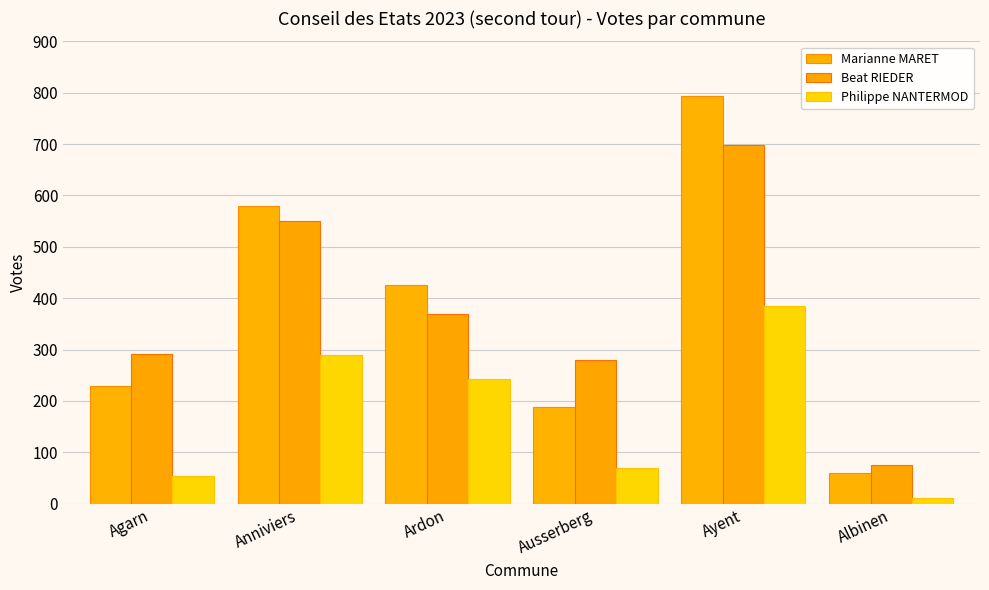

Reading left to right, list all the values displayed in this chart.

Marianne MARET: Agarn=228	Anniviers=580	Ardon=426	Ausserberg=188	Ayent=793	Albinen=60
Beat RIEDER: Agarn=292	Anniviers=550	Ardon=370	Ausserberg=279	Ayent=699	Albinen=76
Philippe NANTERMOD: Agarn=54	Anniviers=289	Ardon=242	Ausserberg=69	Ayent=384	Albinen=10